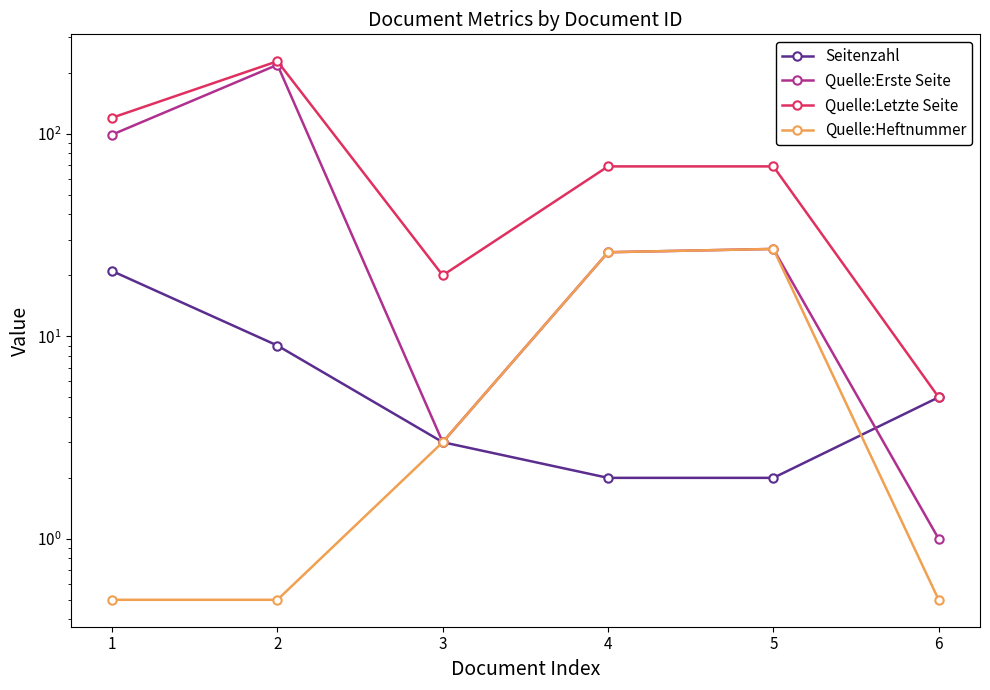

True or false: Seitenzahl has a value of 2.0 at 4.

True